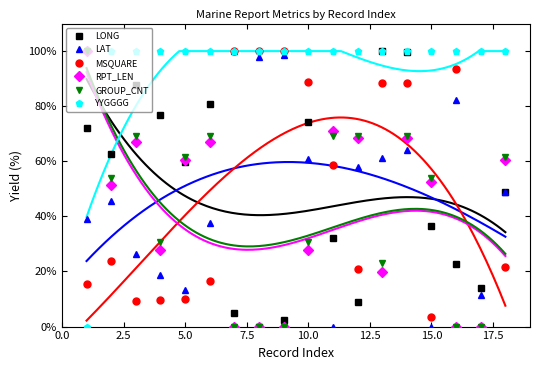

How many intersections are there between LONG and MSQUARE?

4